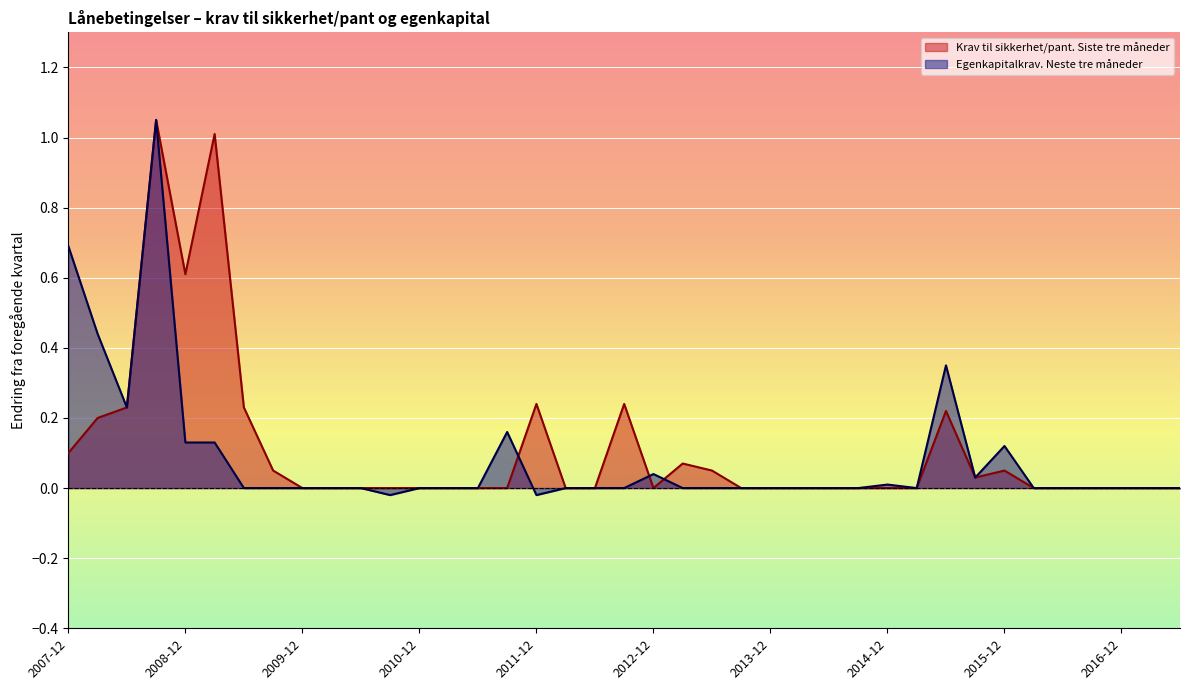

At how many categories does at least one series exceed 0?

18